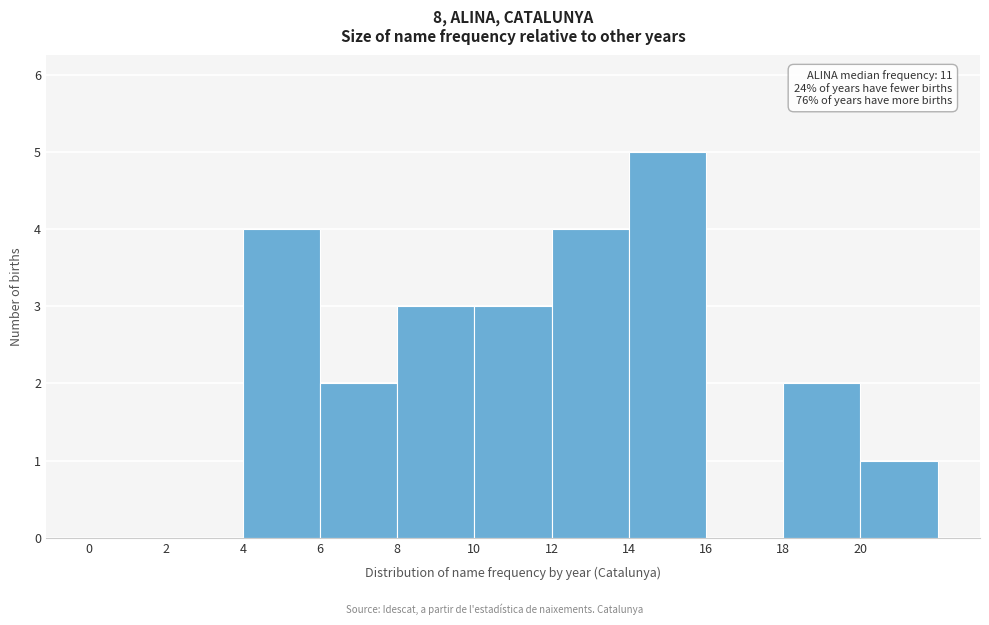

Over which range of the x-axis is the bar tallest?

14 to 16